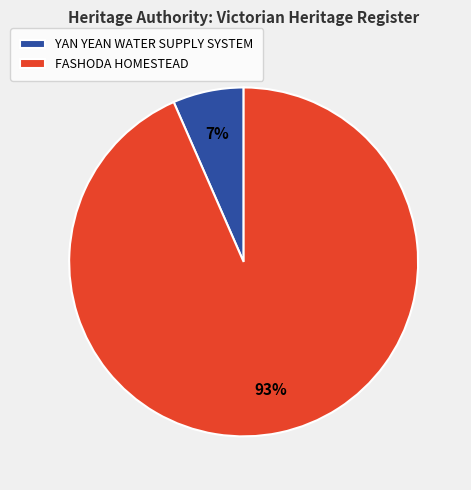

Combined, do FASHODA HOMESTEAD and YAN YEAN WATER SUPPLY SYSTEM account for over 50%?

Yes